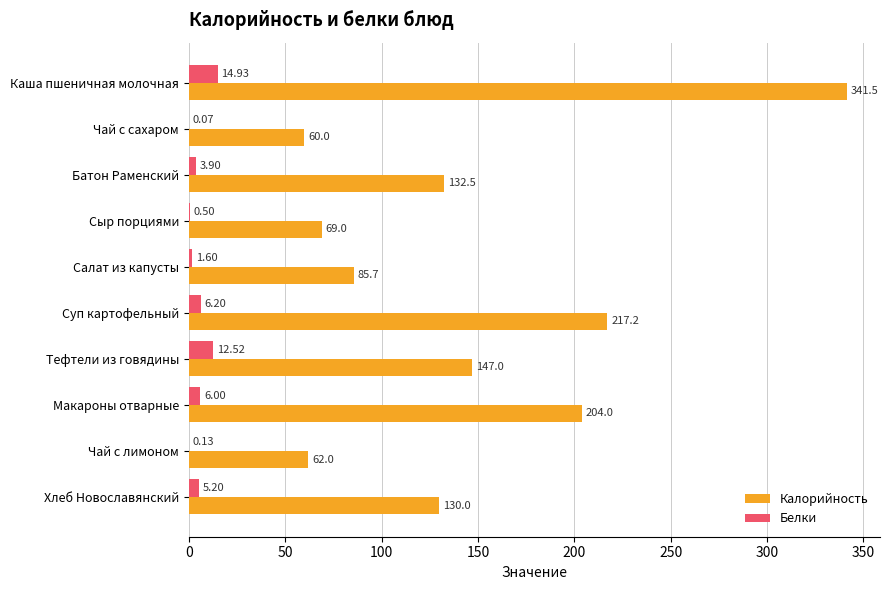

How many categories are shown in the chart?

10